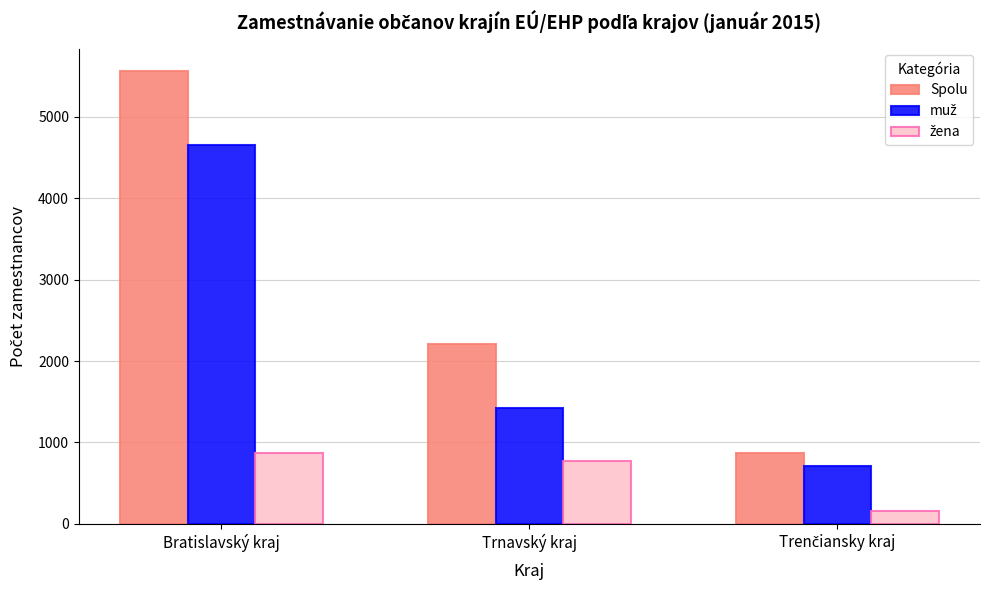

What is the total value across all series at Bratislavský kraj?

11095